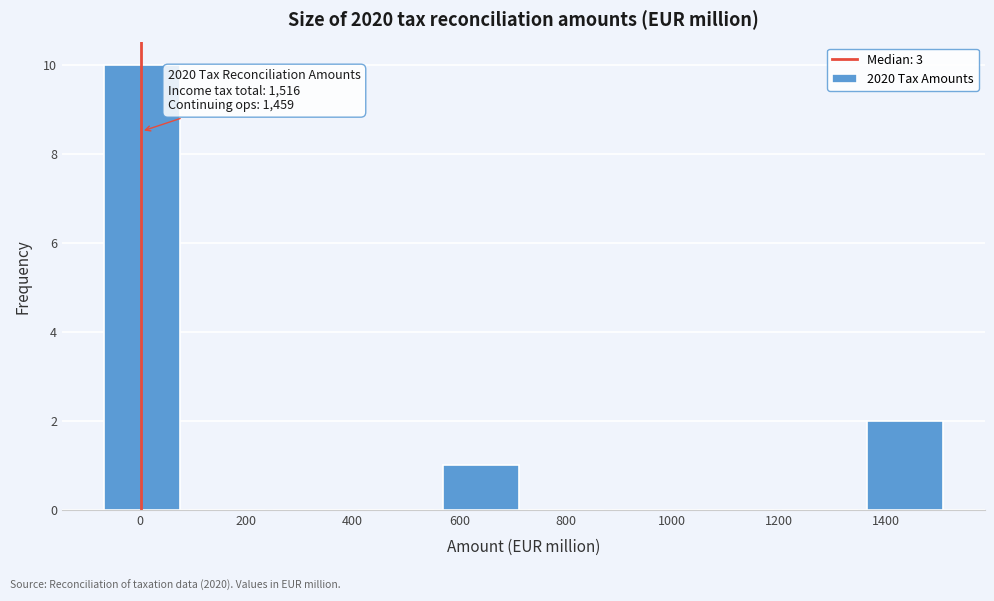

Over which range of the x-axis is the bar tallest?

-80 to 80